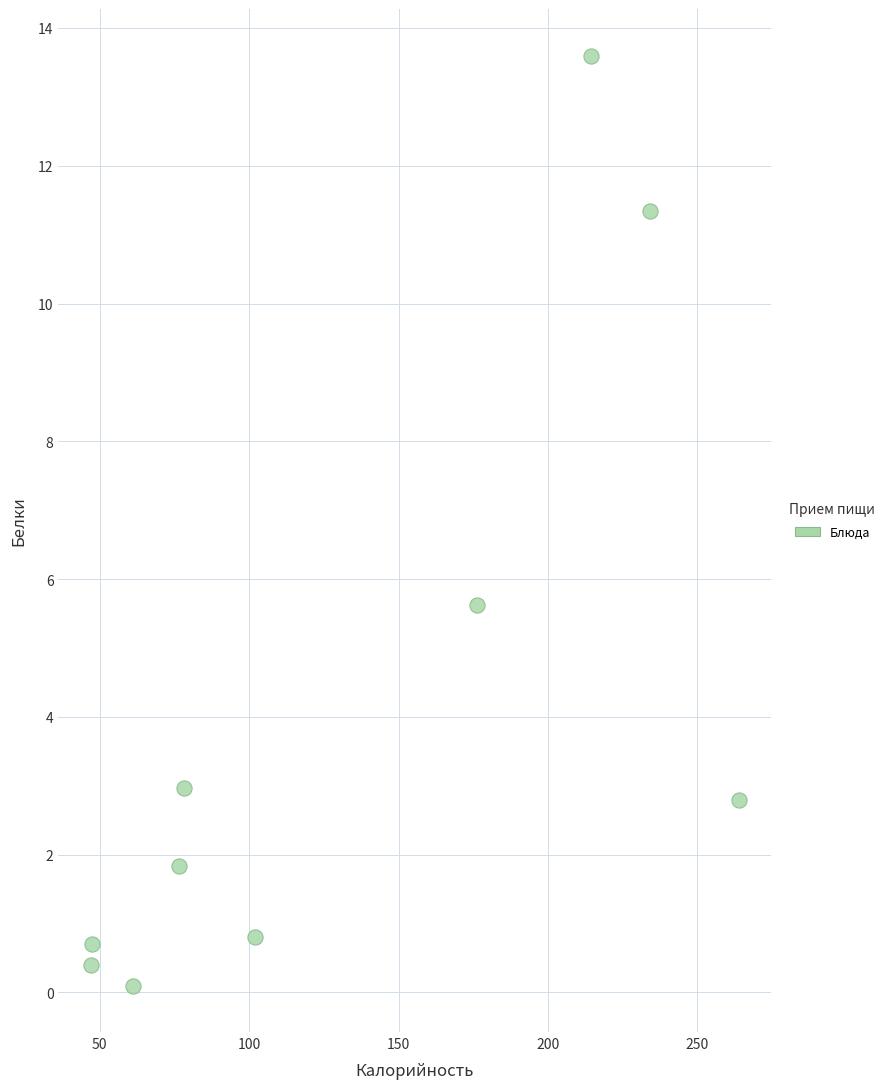

What is the average Y value?

4.0